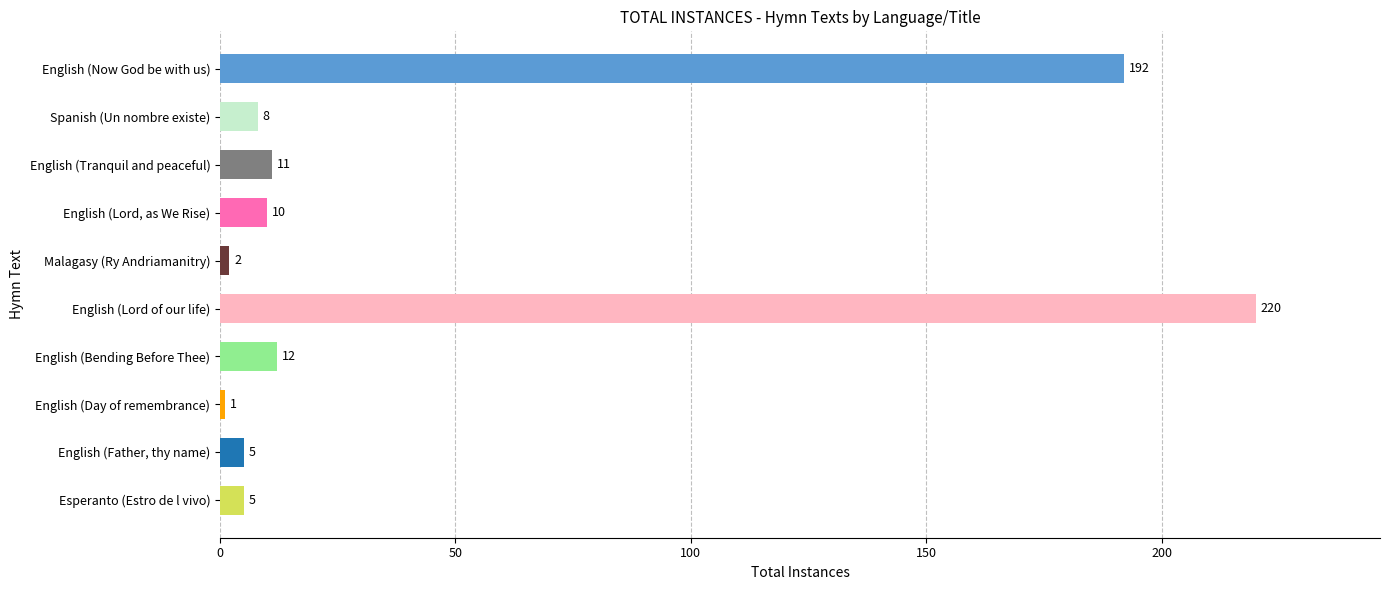

What is the minimum value shown in the chart?

1